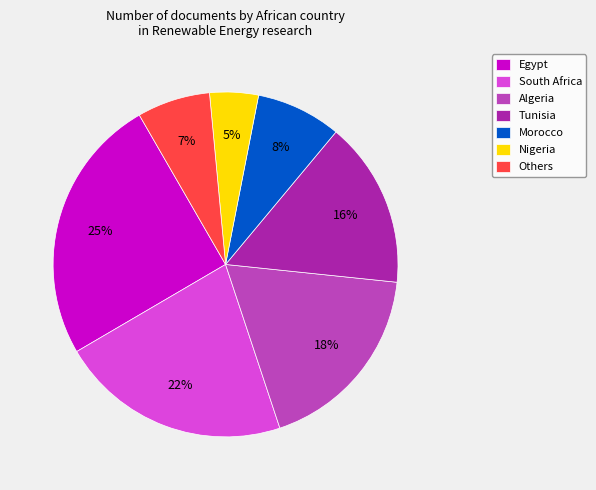

To the nearest percent, what is the difference between the Algeria and Morocco slice percentages?

10%